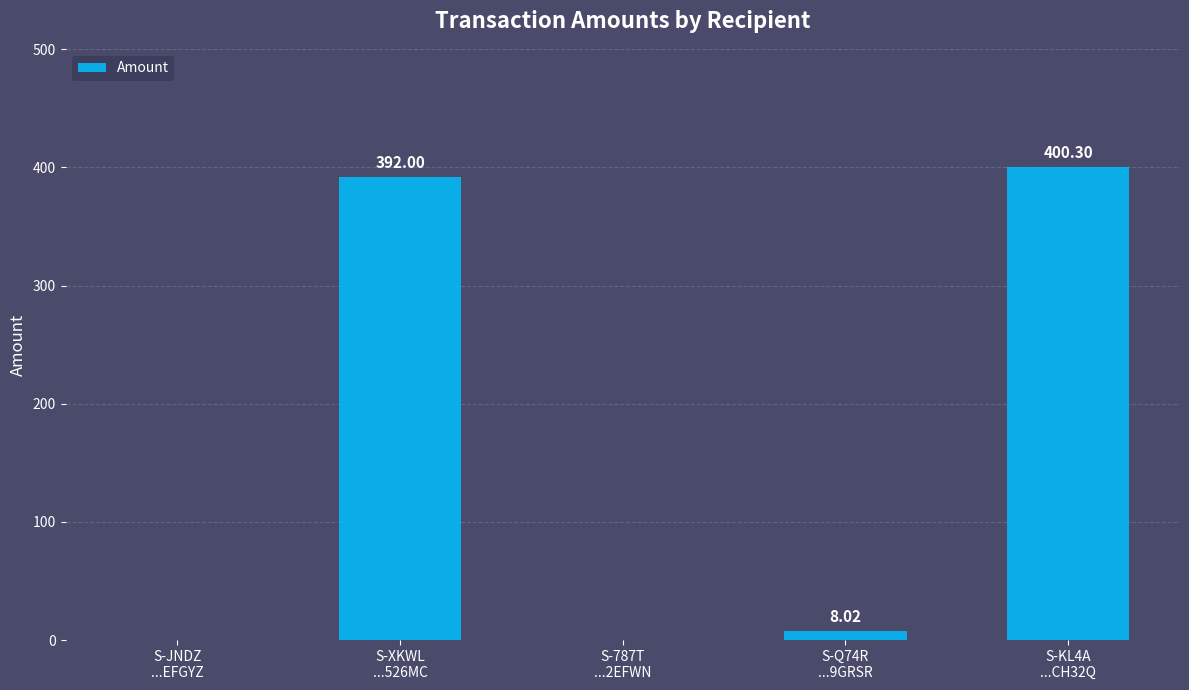

What is the sum of all values?

800.3